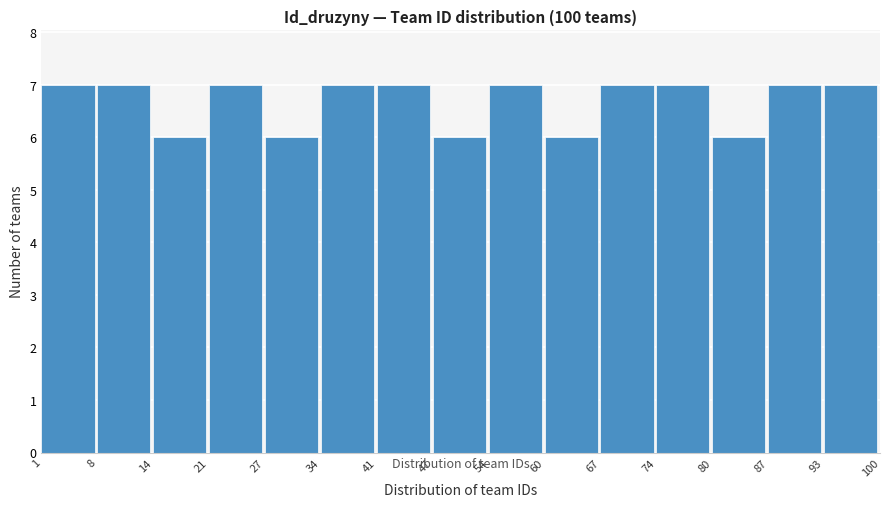

Reading left to right, transcribe this chart: for each bar, give the range it covers on the x-axis and its height. The values are not printed on the chart, so give them approximately, as read against the axis.

1 to 8: 7
8 to 14: 7
14 to 21: 6
21 to 27: 7
27 to 34: 6
34 to 41: 7
41 to 47: 7
47 to 54: 6
54 to 60: 7
60 to 67: 6
67 to 74: 7
74 to 80: 7
80 to 87: 6
87 to 93: 7
93 to 100: 7